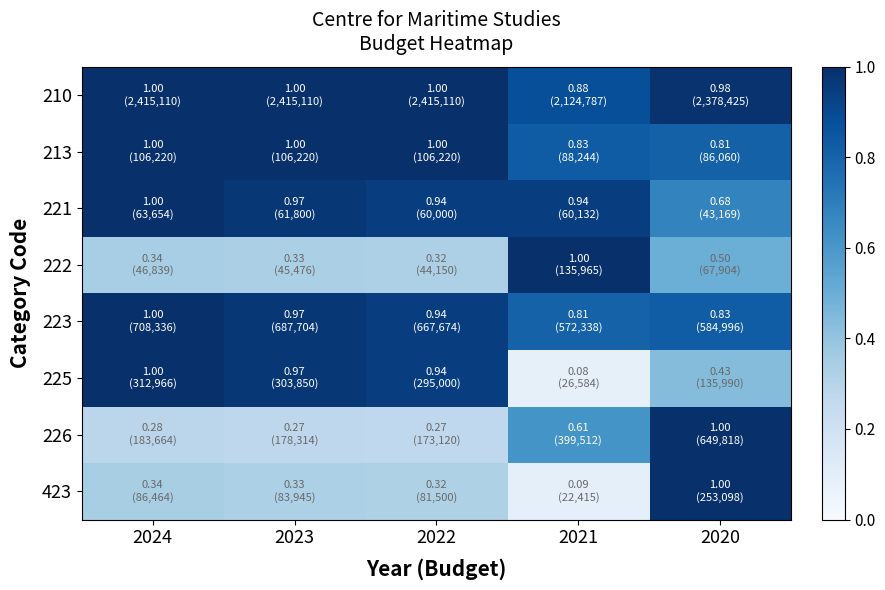

Which series changed the most between 2022 and 2020?

226